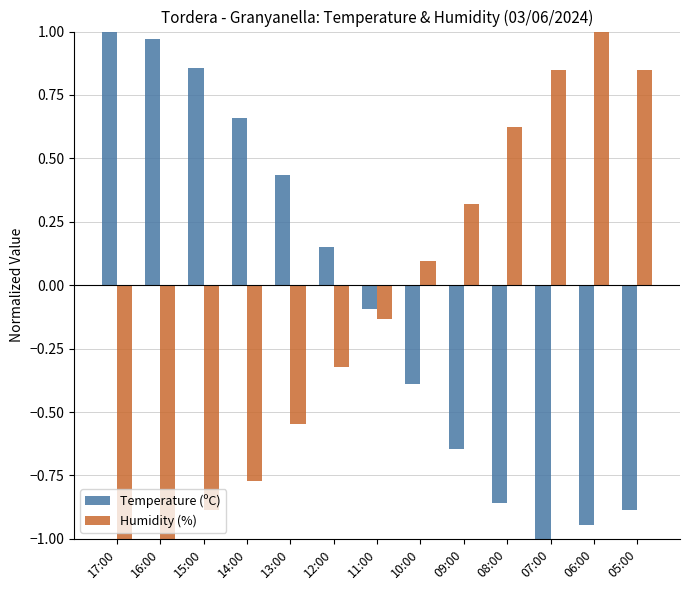

Is it true that Temperature (ºC) equals -0.9 at 08:00?

True